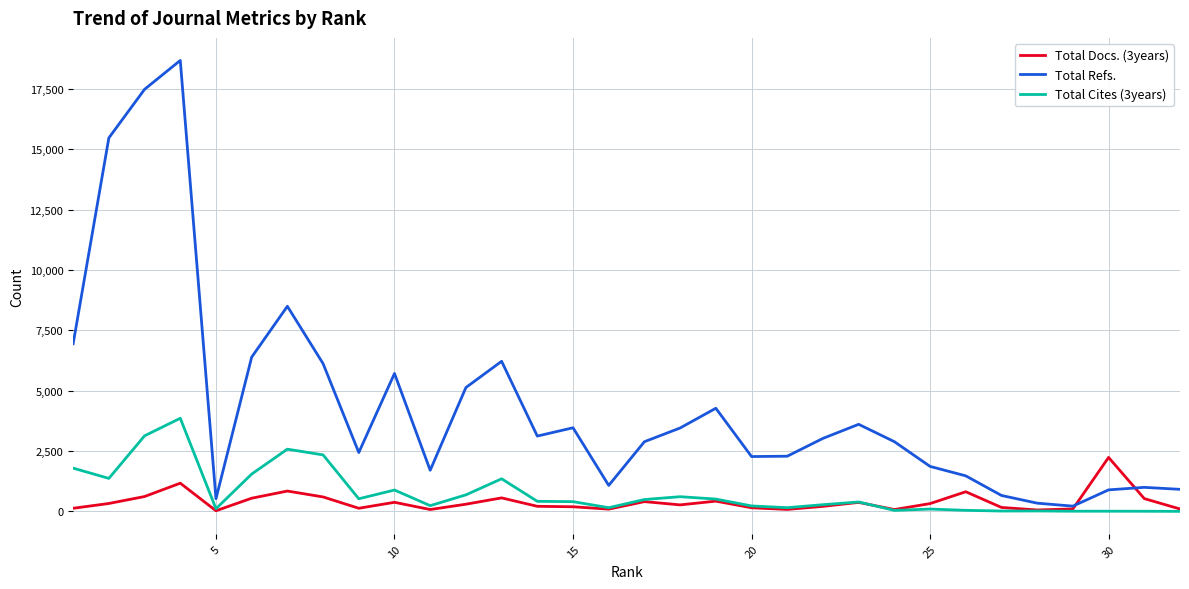

True or false: Total Refs. and Total Cites (3years) cross at least once.

False